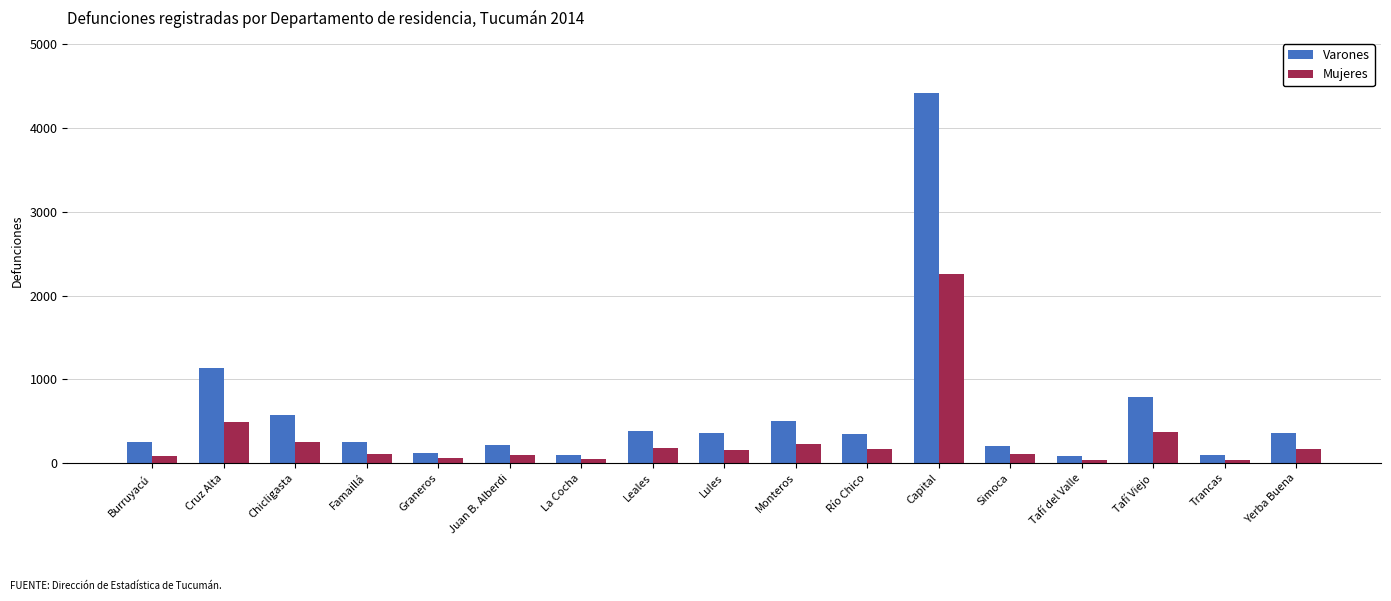

List the series in order of their overall mean, highest first.

Varones, Mujeres